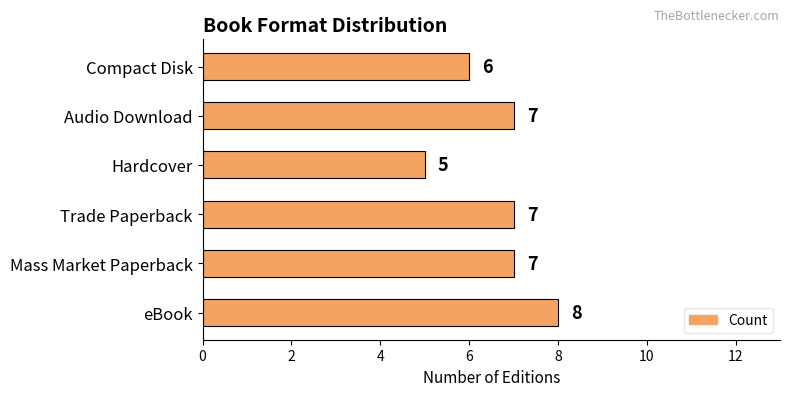

How many series are shown in this chart?

1